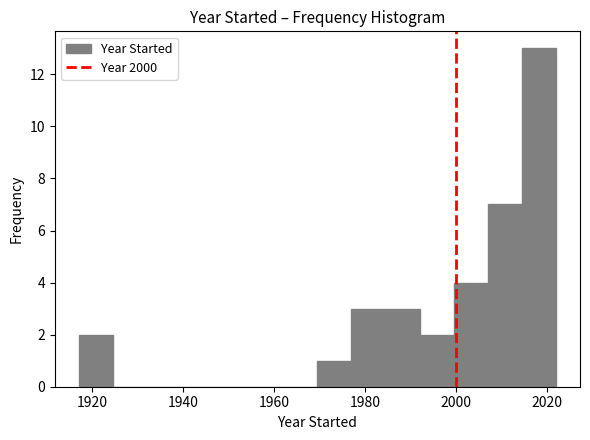

Around what value on the x-axis is the tallest bar? Give the approximate position of its centre, as read against the axis.

2018